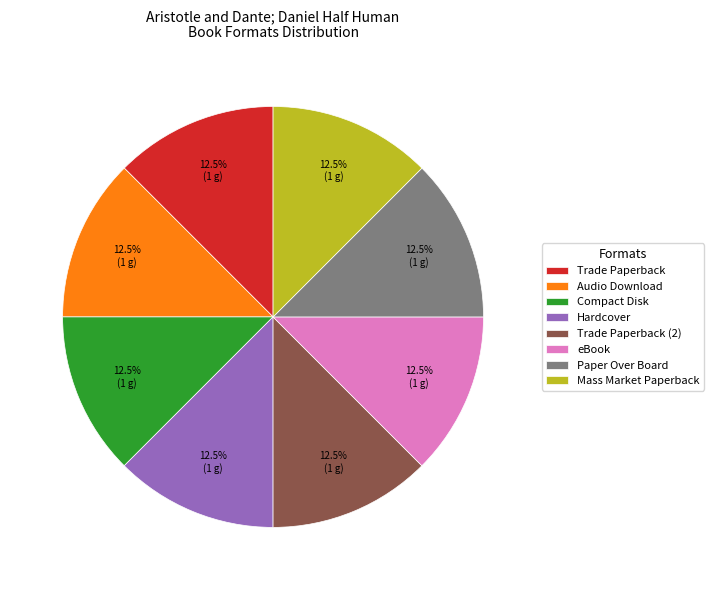

To the nearest percent, what is the combined percentage of Mass Market Paperback and Hardcover?

25%